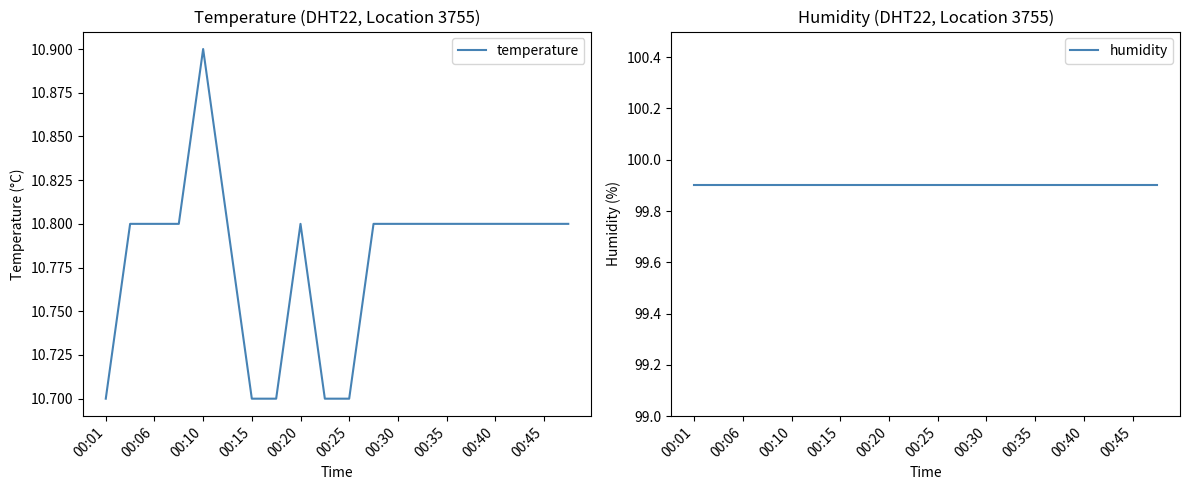

Reading left to right, extract all data points from this chart.

temperature: 10.7	10.8	10.8	10.8	10.9	10.8	10.7	10.7	10.8	10.7	10.7	10.8	10.8	10.8	10.8	10.8	10.8	10.8	10.8	10.8
humidity: 99.9	99.9	99.9	99.9	99.9	99.9	99.9	99.9	99.9	99.9	99.9	99.9	99.9	99.9	99.9	99.9	99.9	99.9	99.9	99.9